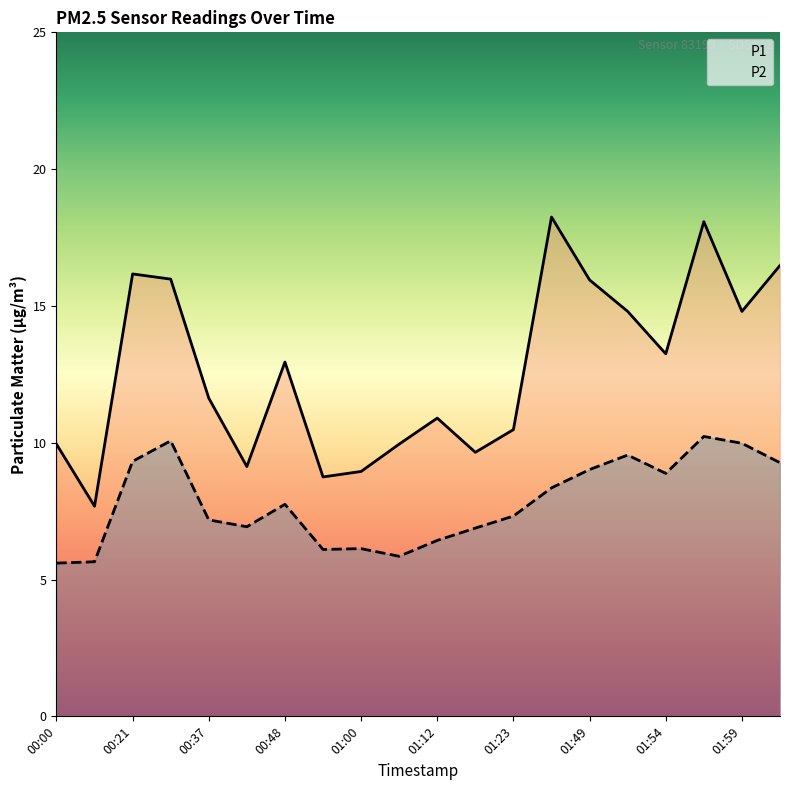

Which series has the widest spread of values?

P1